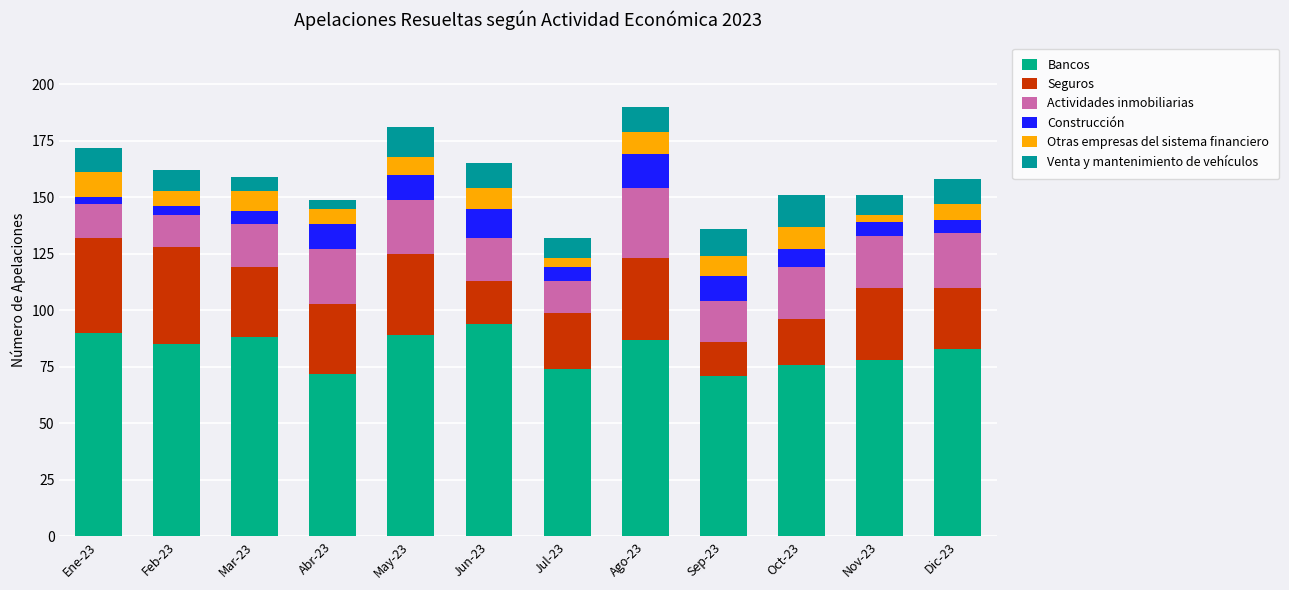

How many bars are there in total?

12